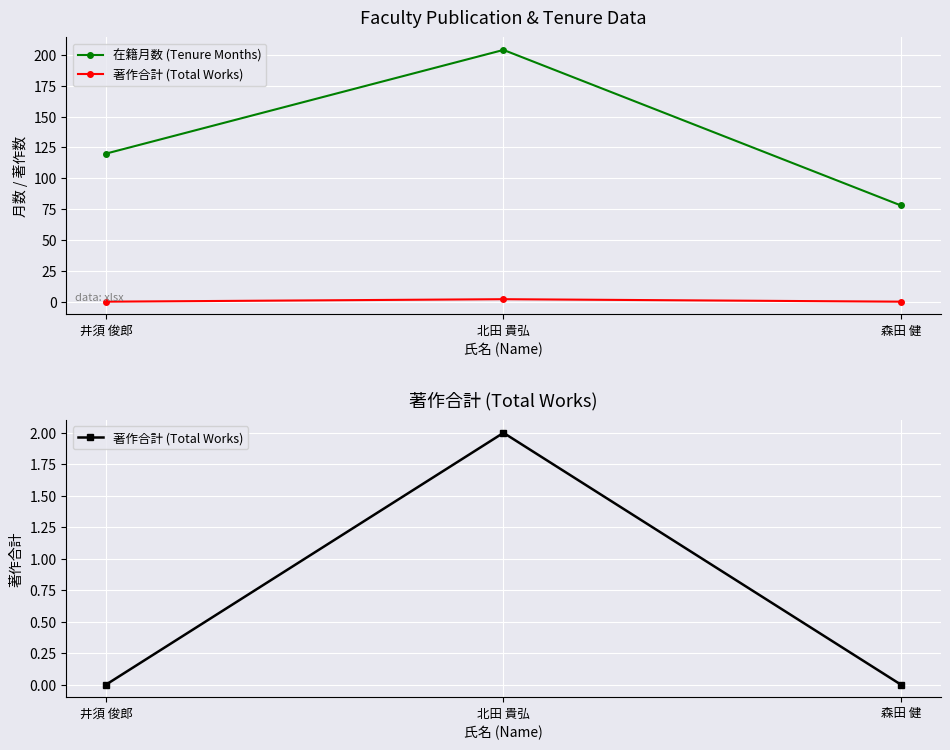

At which label does 在籍月数 (Tenure Months) first exceed 120?

北田 貴弘